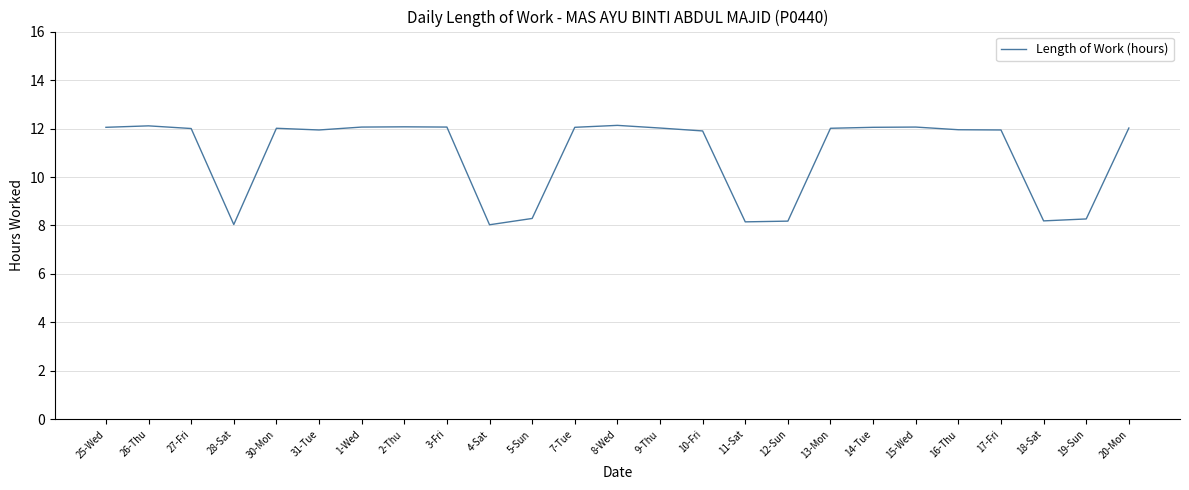

Is it true that the value at 5-Sun is 8.3?

True